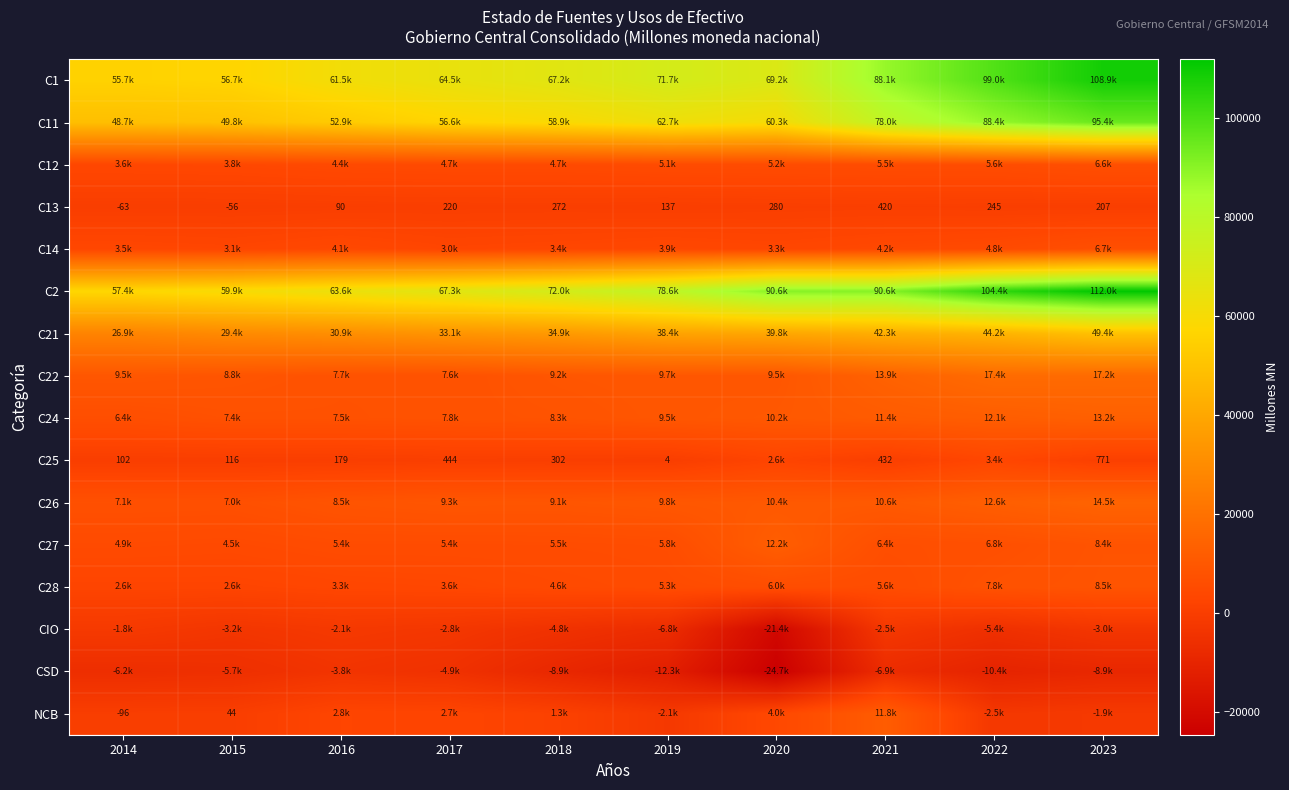

How many distinct data groups are displayed?

16